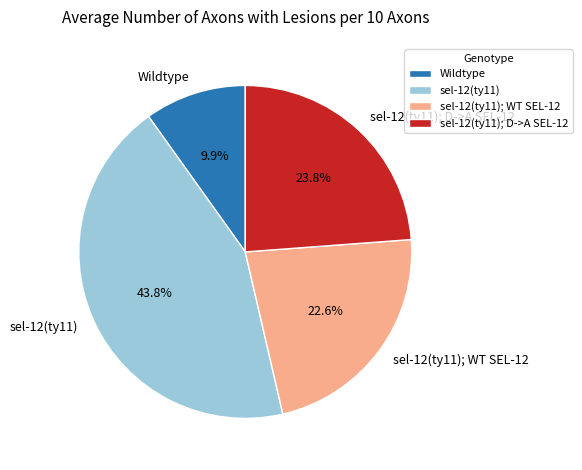

True or false: sel-12(ty11) accounts for 35% of the total.

False